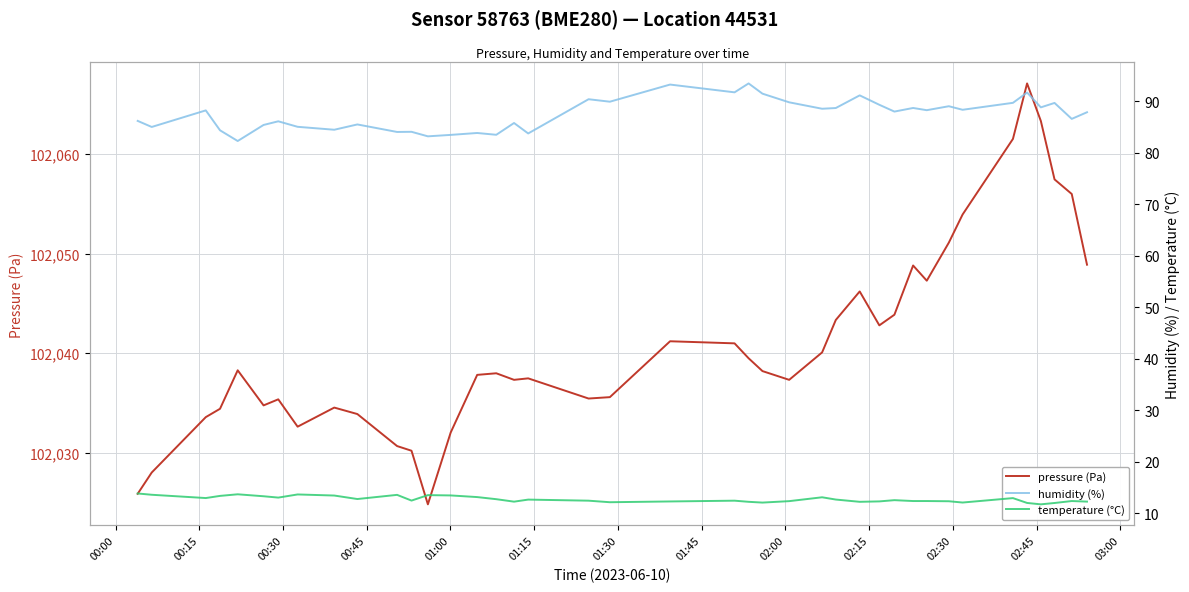

How many lines are shown in the chart?

3